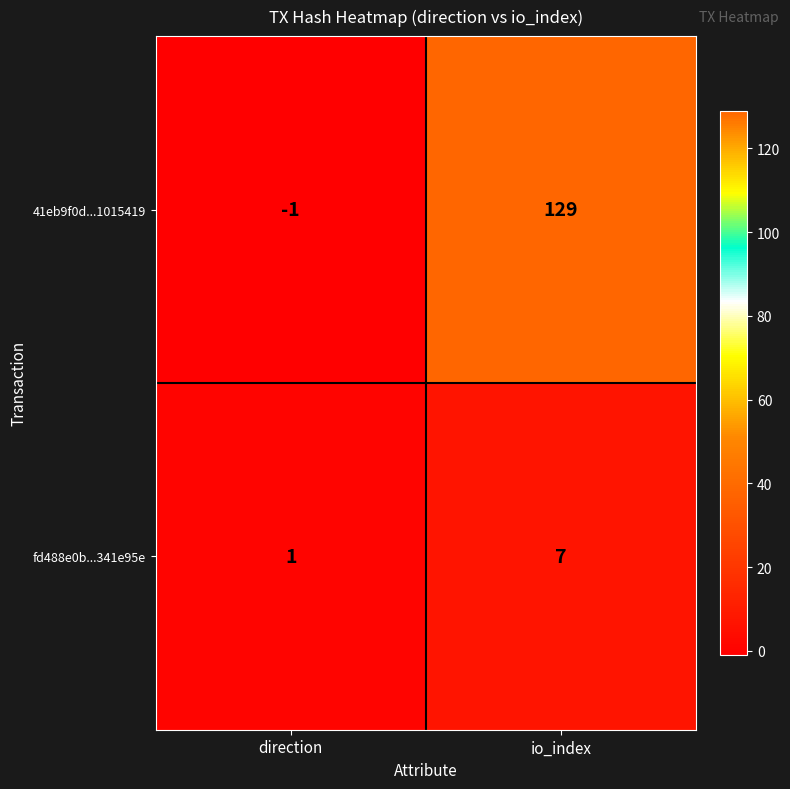

Count the number of data series in this chart.

2